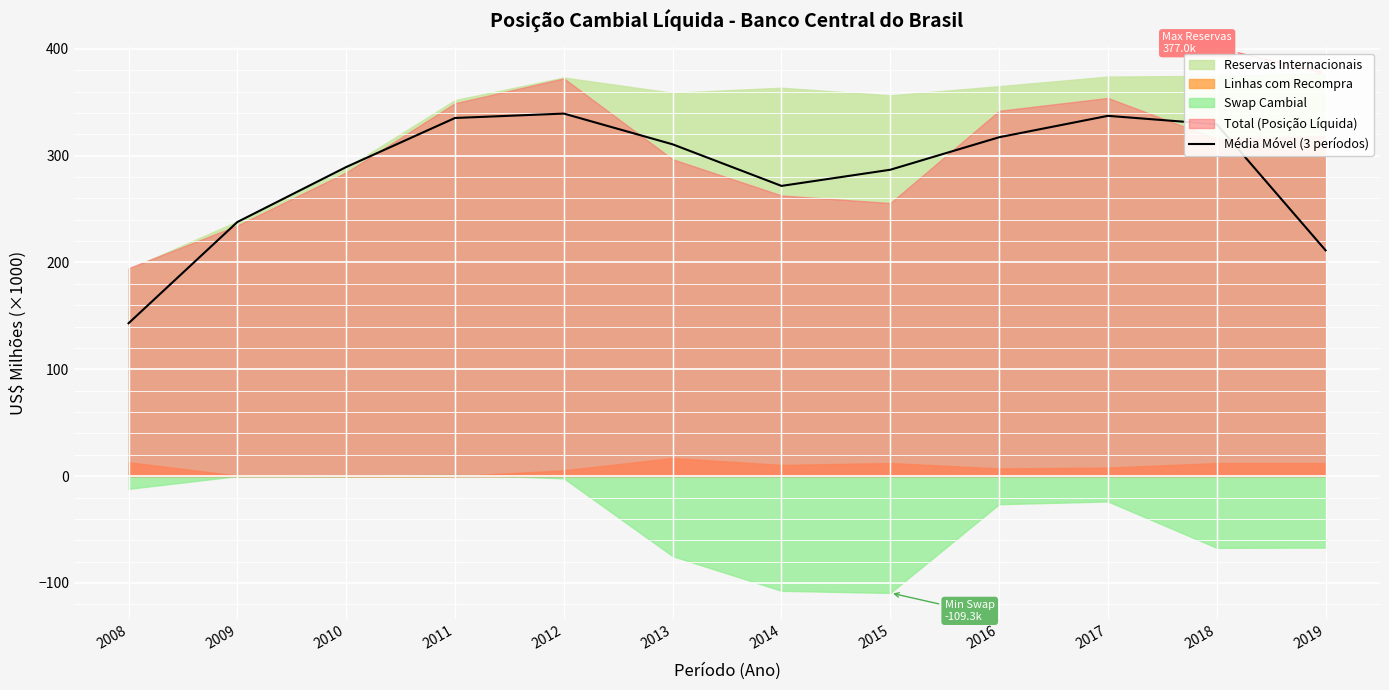

What is the ratio of the value at 2009 to the value at 2010?

0.8